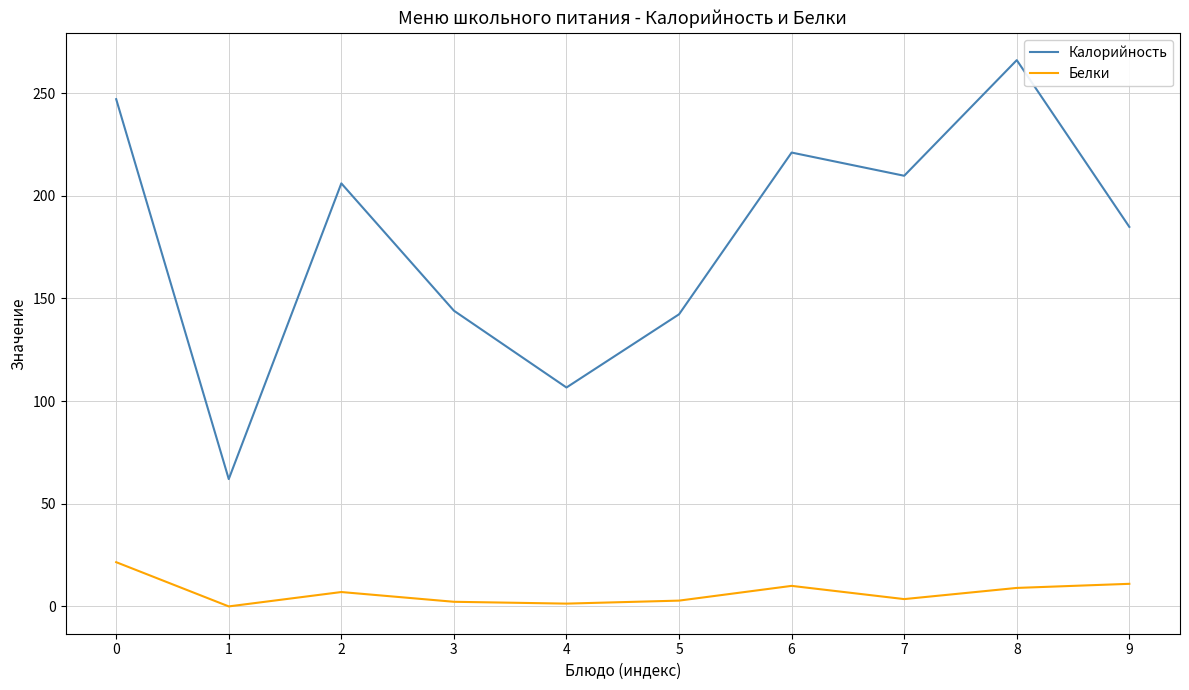

The value of Калорийность at 6 is 221.0. True or false?

True